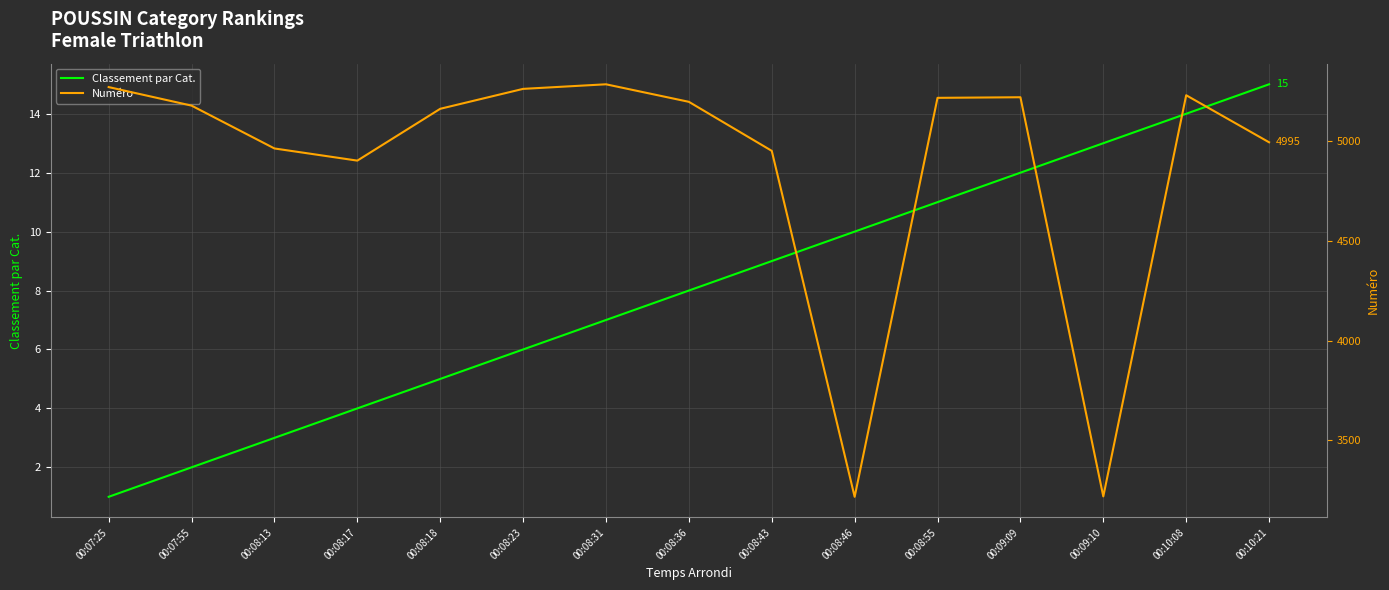

At which label is Numéro closest to 4251?

00:08:17